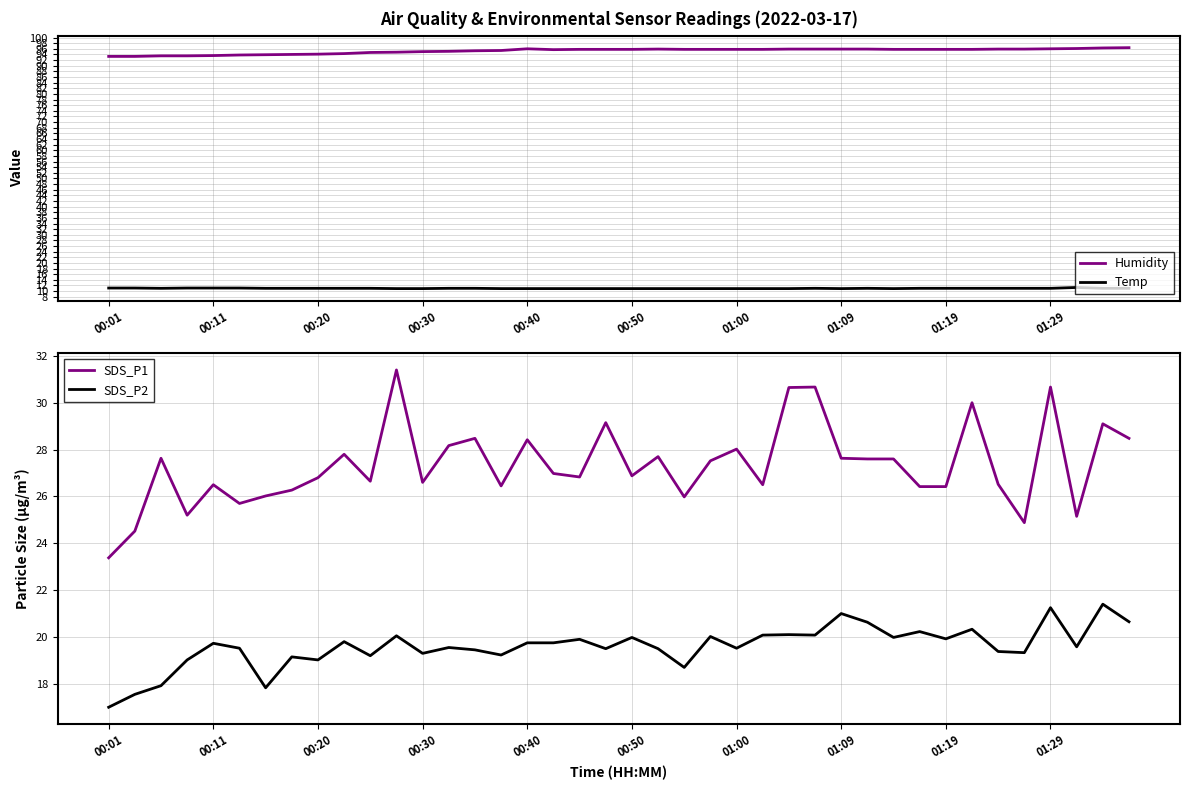

What value does the SDS_P2 series have at 13?

19.6